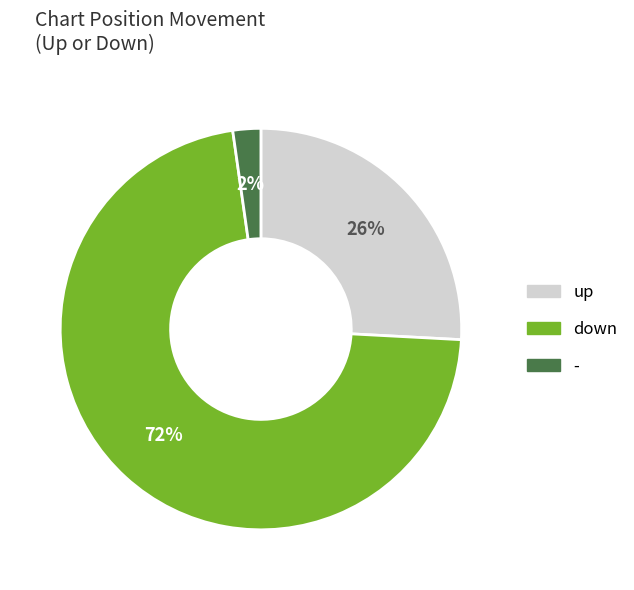

Rank the categories by value from highest to lowest.

down, up, -